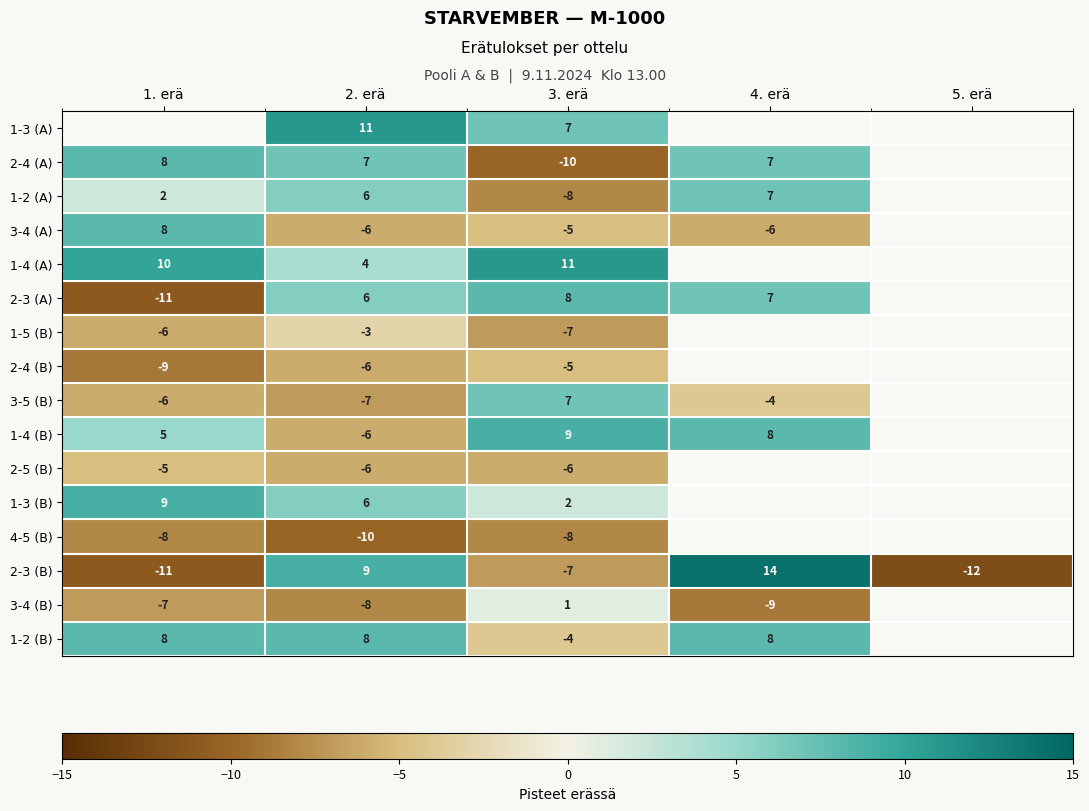

What is the difference between the maximum and minimum values in the 2-3 (B) series?

26